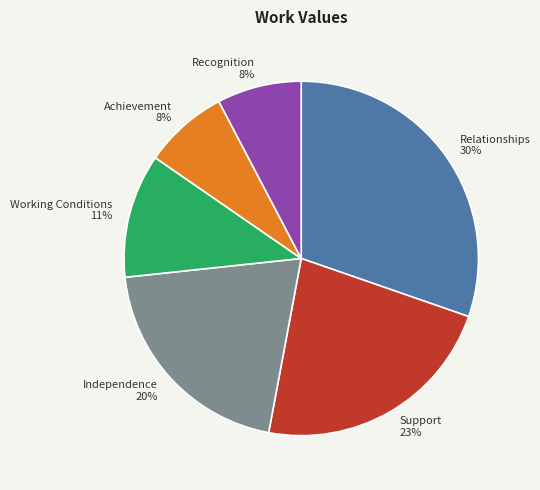

Does Working Conditions represent more than half of the total?

No